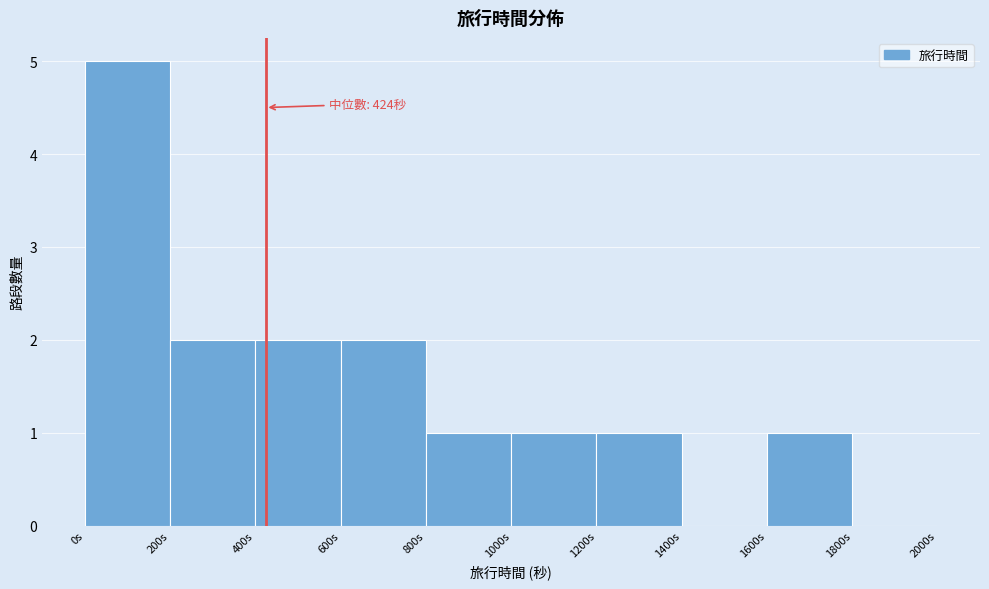

Which range on the x-axis has the tallest bar?

0 to 200